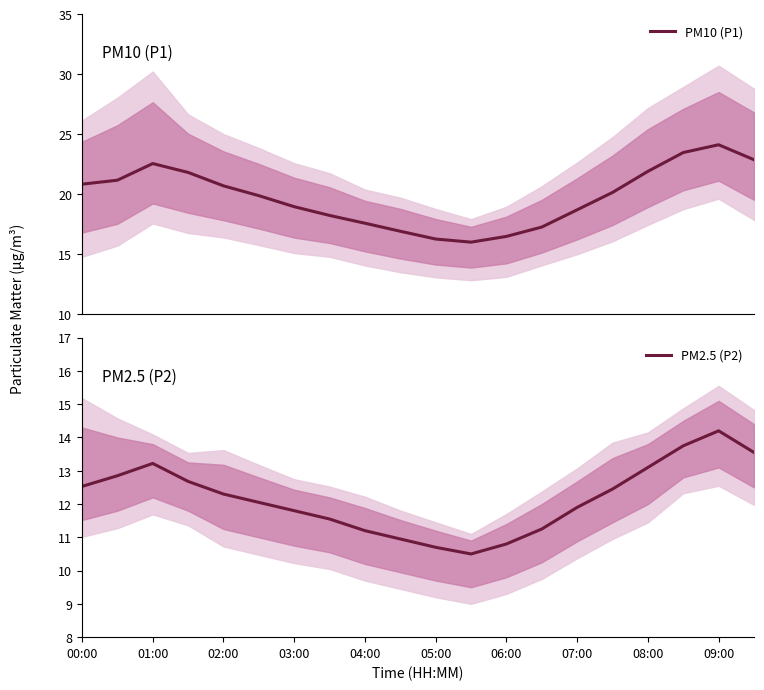

Is it true that PM2.5 (P2) equals 7.3 at 08:00?

False